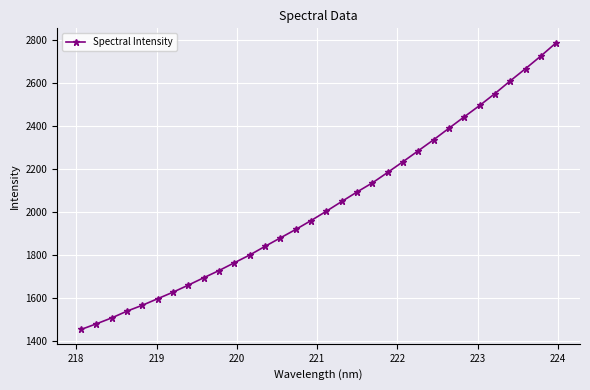

What is the greatest value displayed?

2788.6